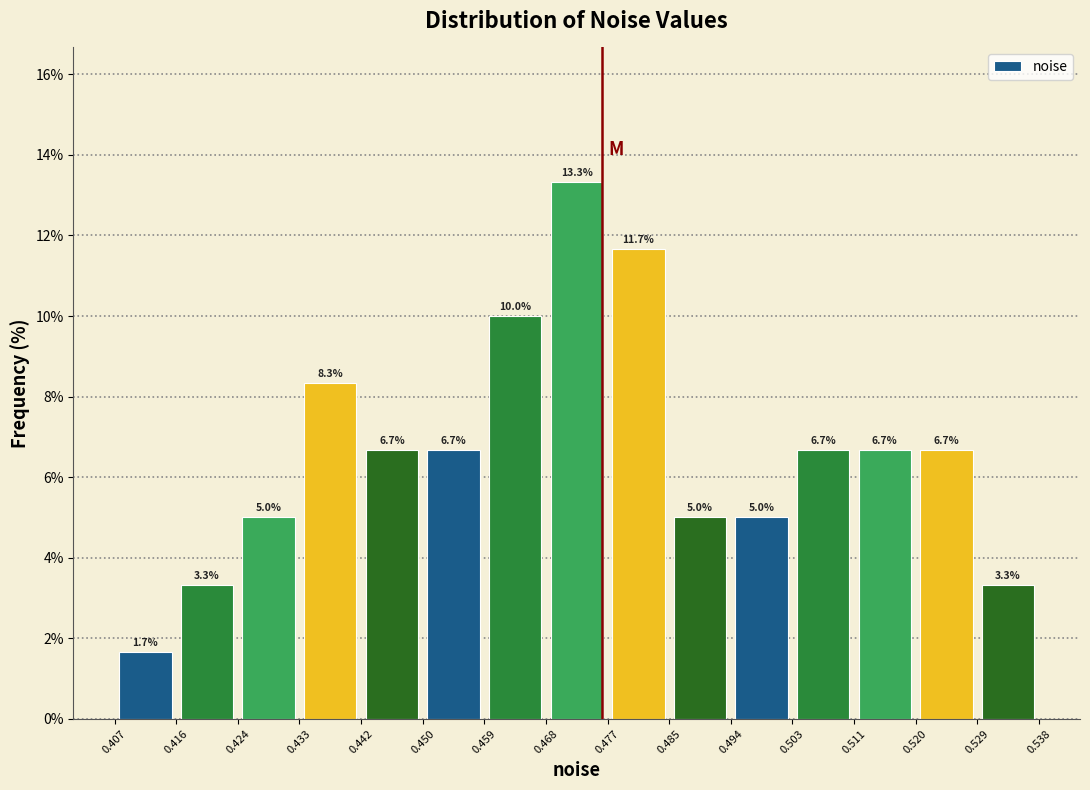

Reading left to right, transcribe this chart: for each bar, give the range it covers on the x-axis and its height.

0.407 to 0.416: 1.7
0.416 to 0.424: 3.3
0.424 to 0.433: 5.0
0.433 to 0.442: 8.3
0.442 to 0.450: 6.7
0.450 to 0.459: 6.7
0.459 to 0.468: 10.0
0.468 to 0.477: 13.3
0.477 to 0.485: 11.7
0.485 to 0.494: 5.0
0.494 to 0.503: 5.0
0.503 to 0.511: 6.7
0.511 to 0.520: 6.7
0.520 to 0.529: 6.7
0.529 to 0.538: 3.3